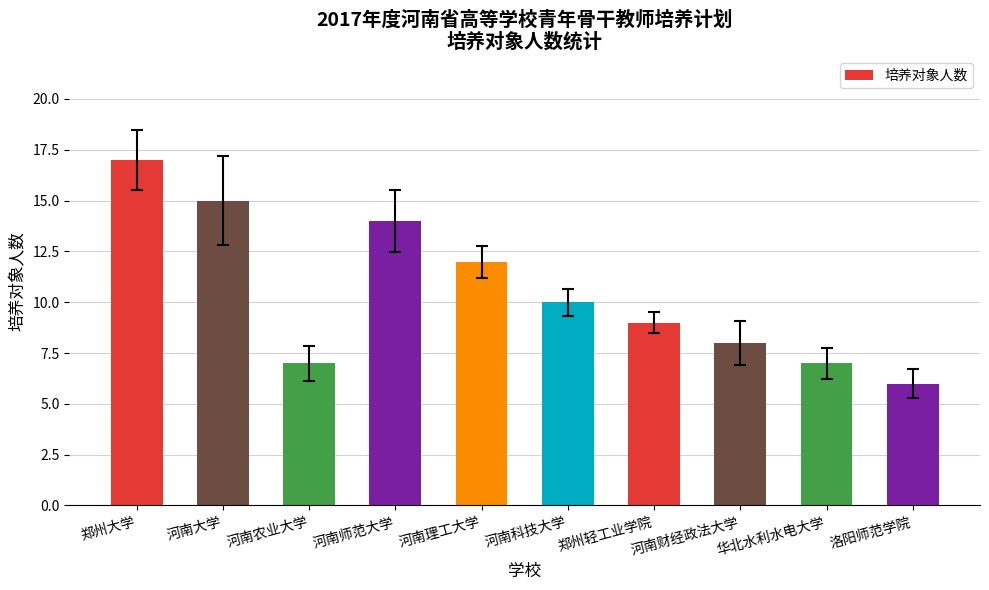

True or false: the data shows 7 at 华北水利水电大学.

True